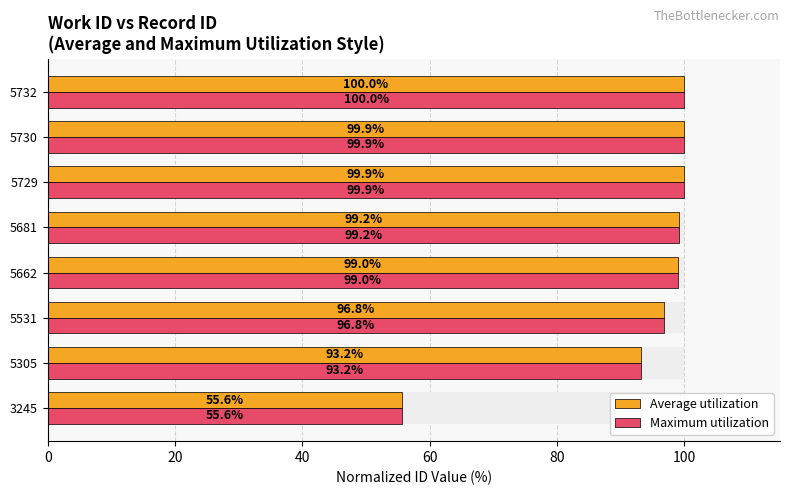

How many values in the Maximum utilization series are below 99?

4